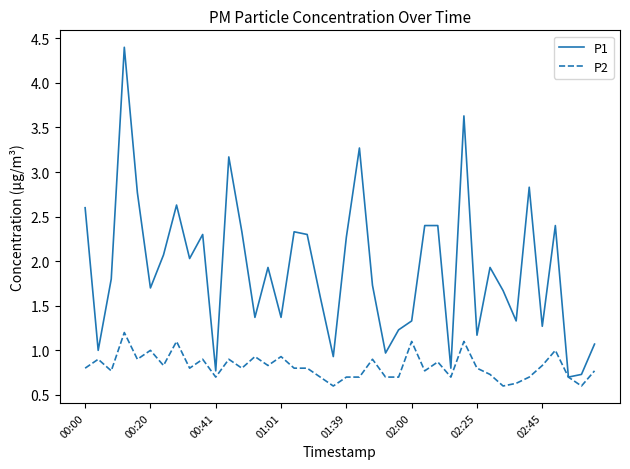

Which series has the largest range (max minus min)?

P1